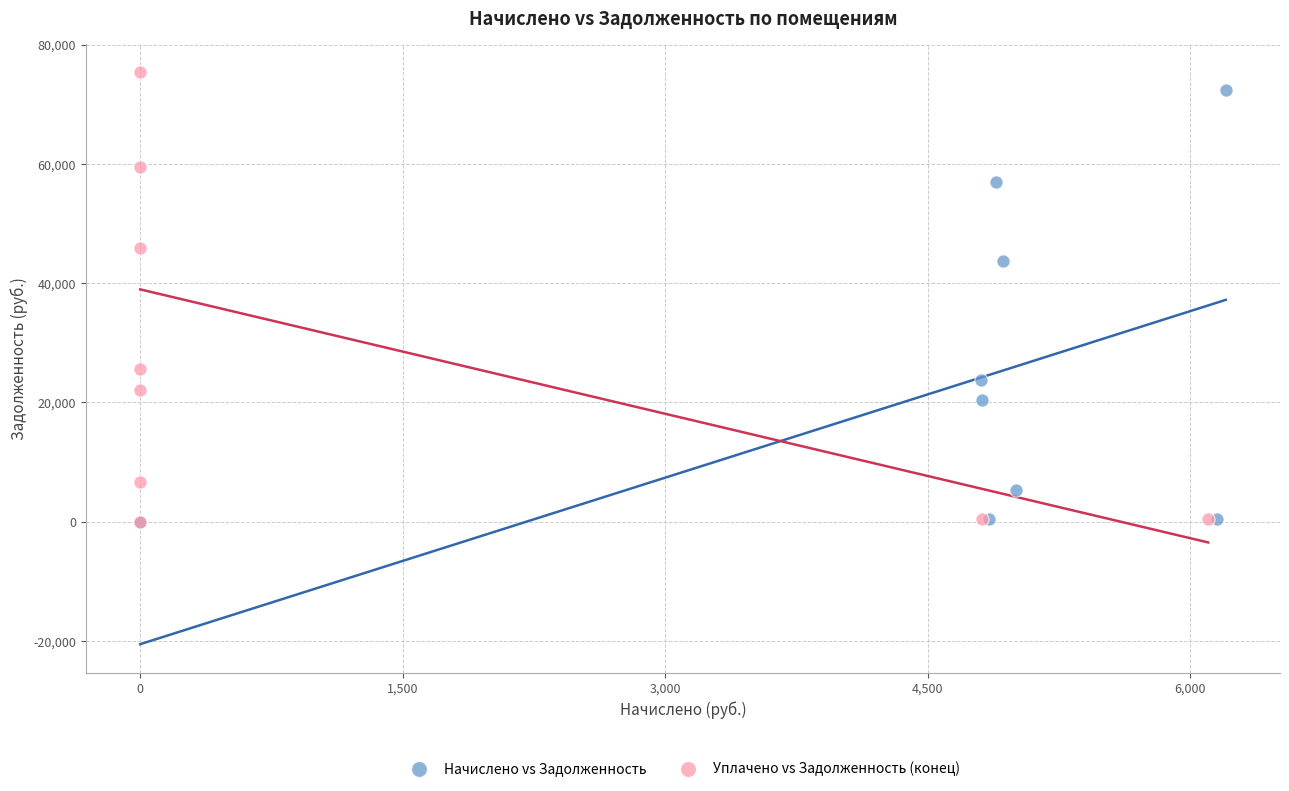

Which series contains the highest Y value?

Уплачено vs Задолженность (конец)